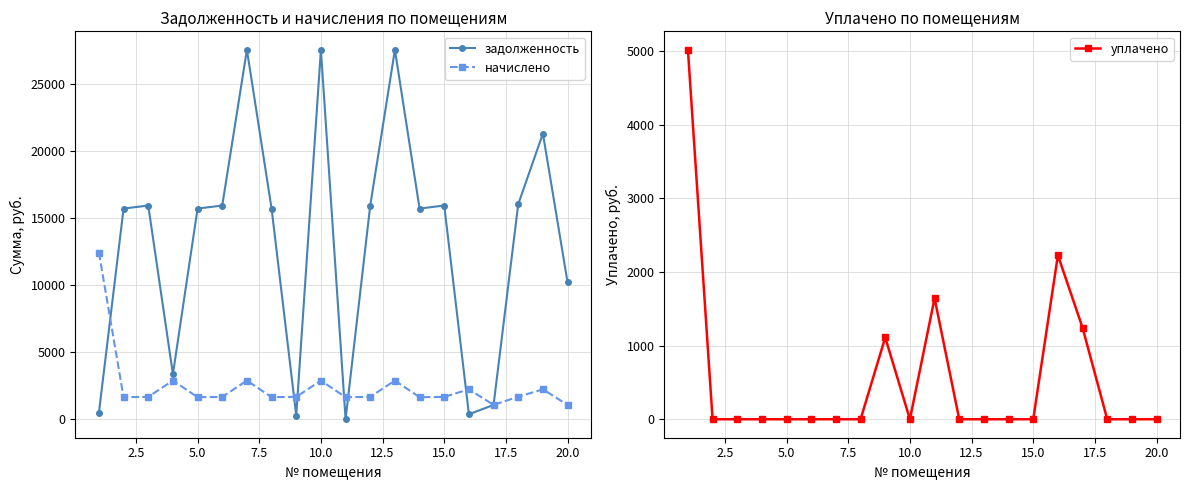

How many interior local peaks does the уплачено series have?

3